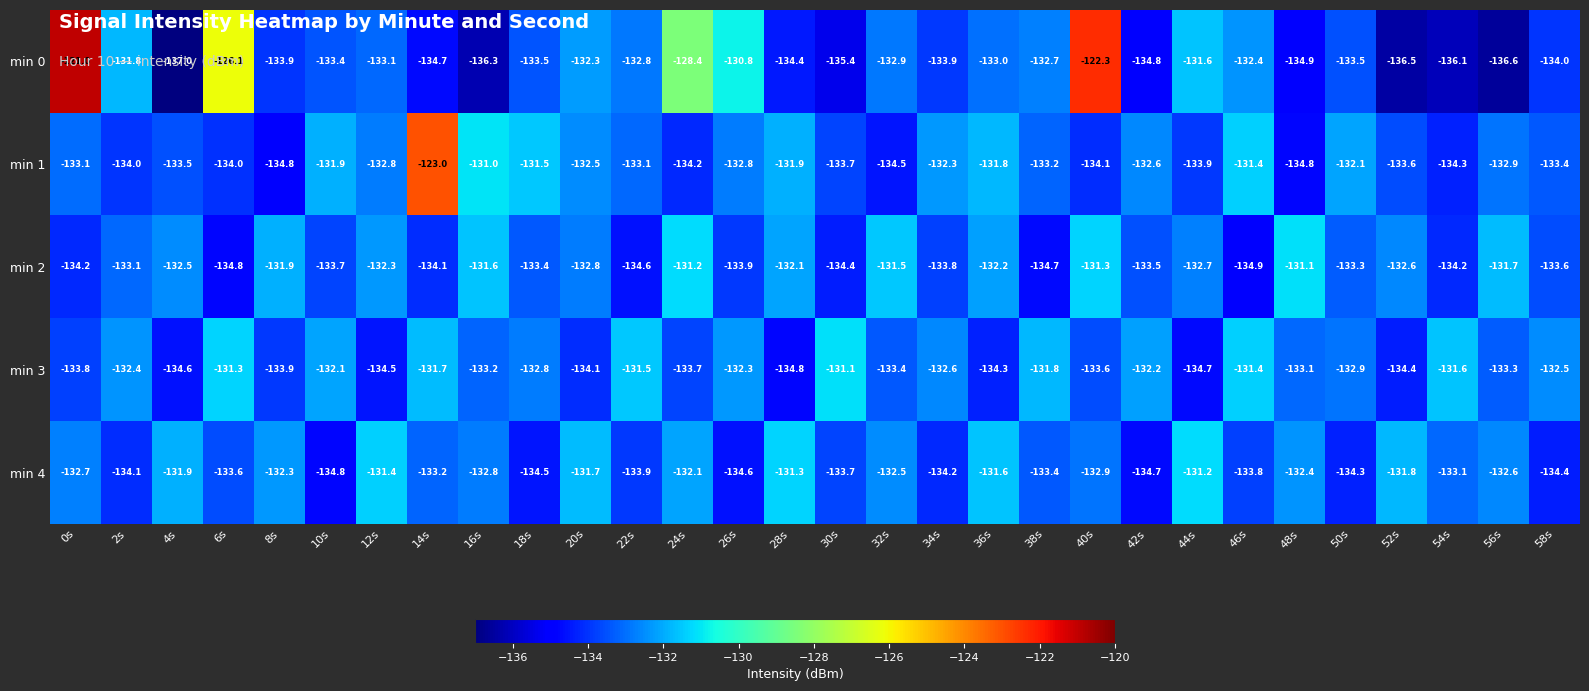

What is the difference between the maximum and minimum values in the min 3 series?

3.7